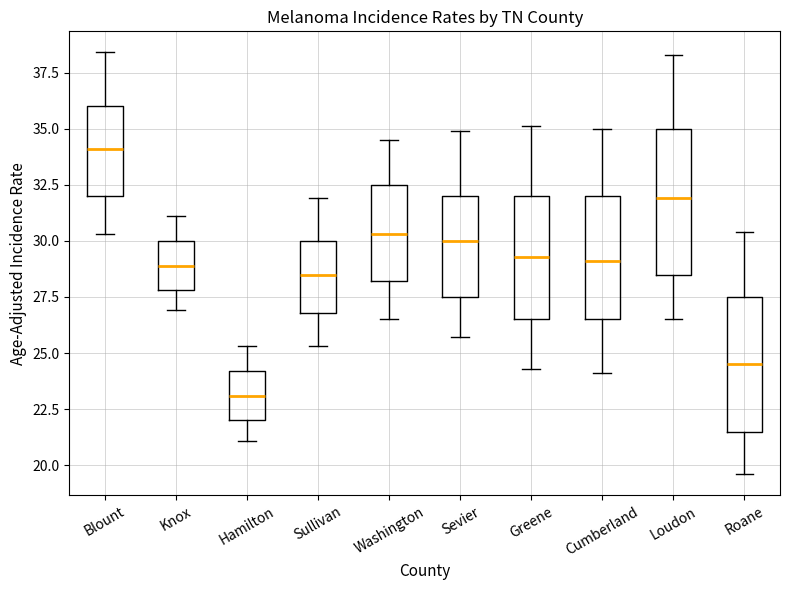

Which box has the lowest median line?

Hamilton